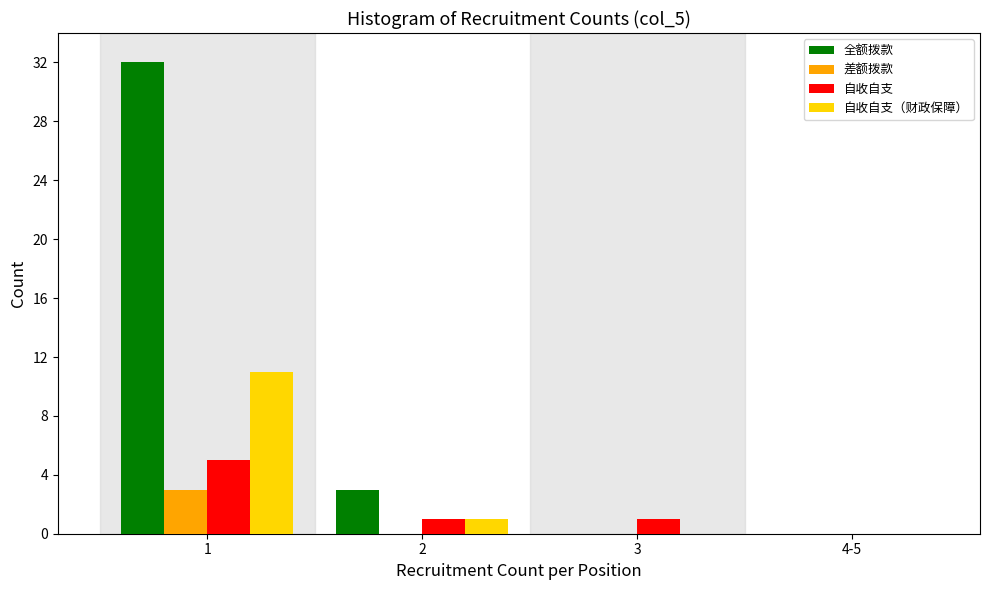

Reading right to left, transcribe all the data shown in this chart.

全额拨款: 4-5=0	3=0	2=3	1=32
差额拨款: 4-5=0	3=0	2=0	1=3
自收自支: 4-5=0	3=1	2=1	1=5
自收自支（财政保障）: 4-5=0	3=0	2=1	1=11